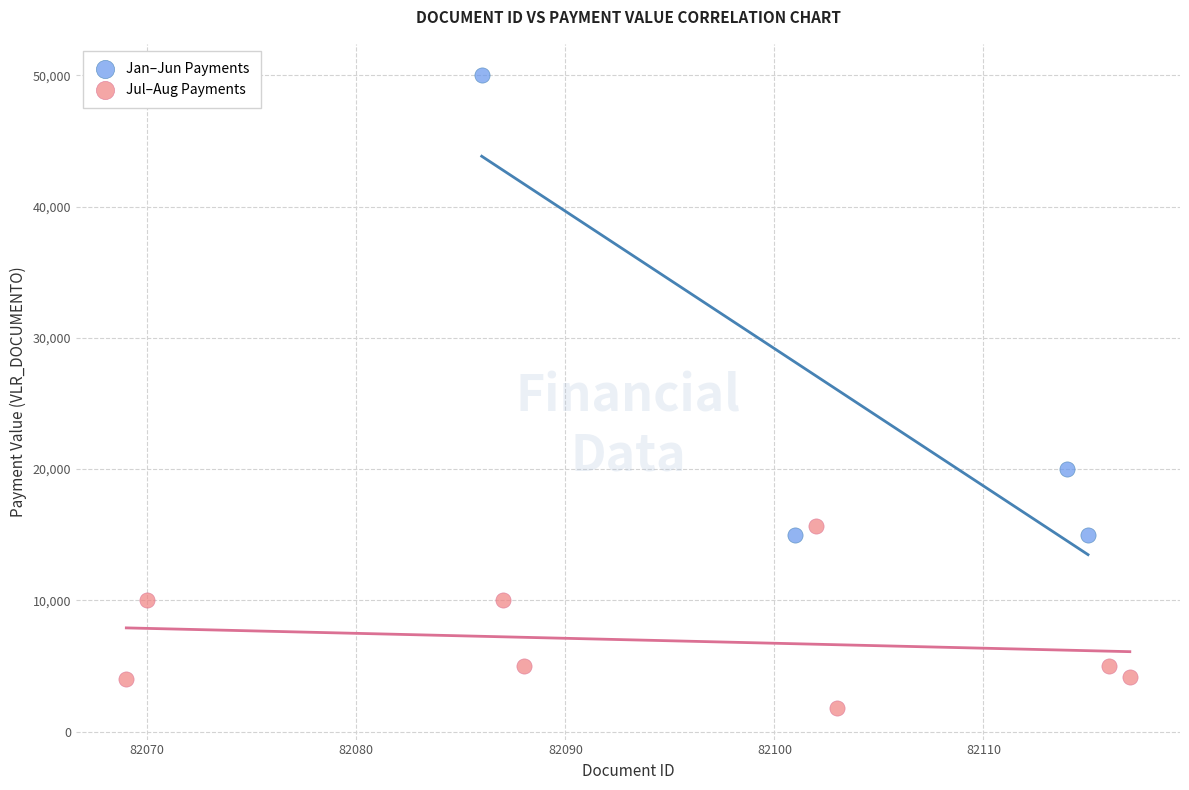

Which series contains the highest Y value?

Jan–Jun Payments